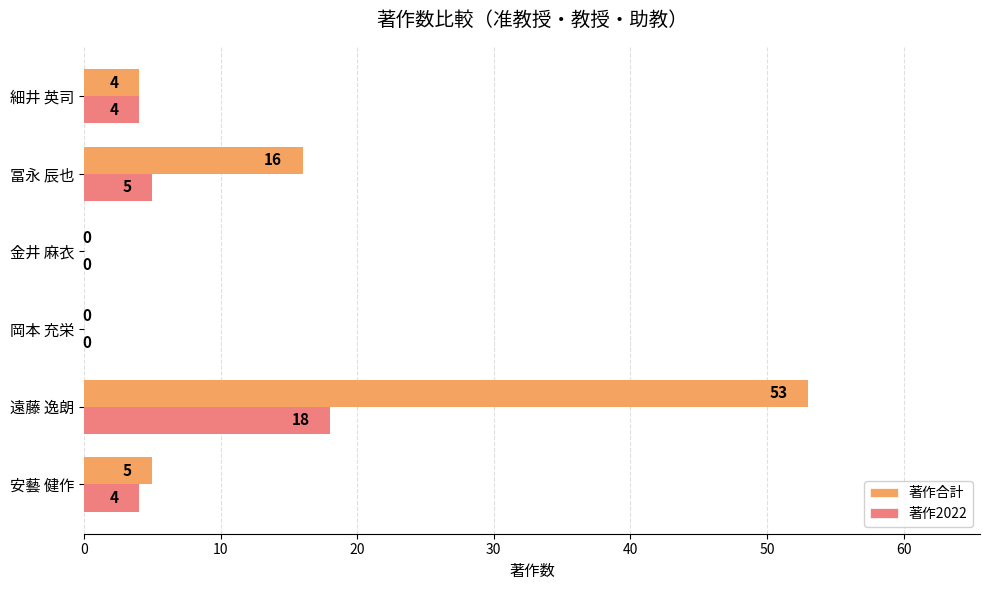

How many distinct data groups are displayed?

2